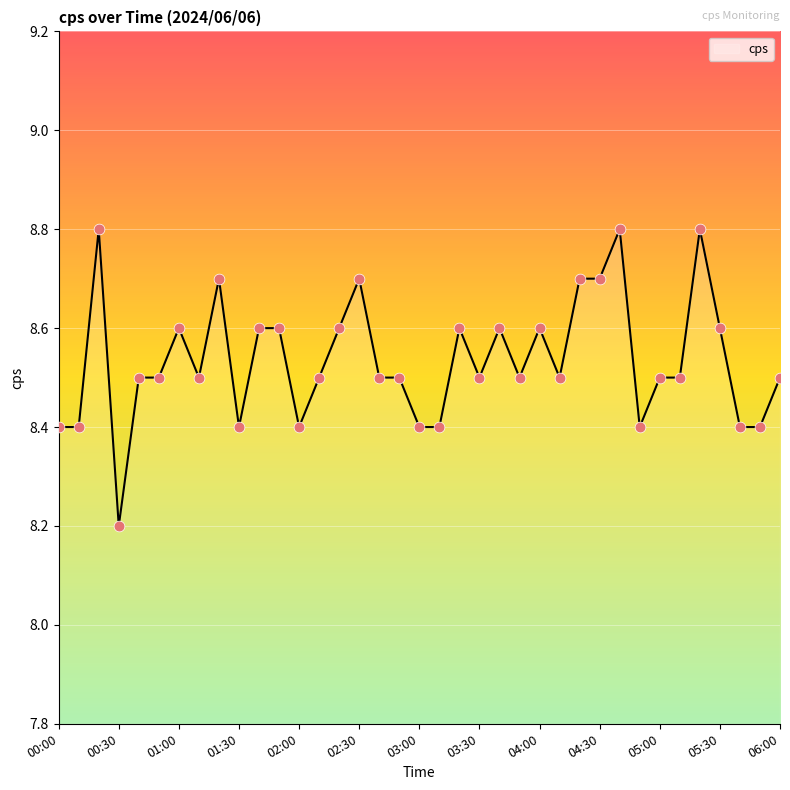

What is the minimum value shown in the chart?

8.2